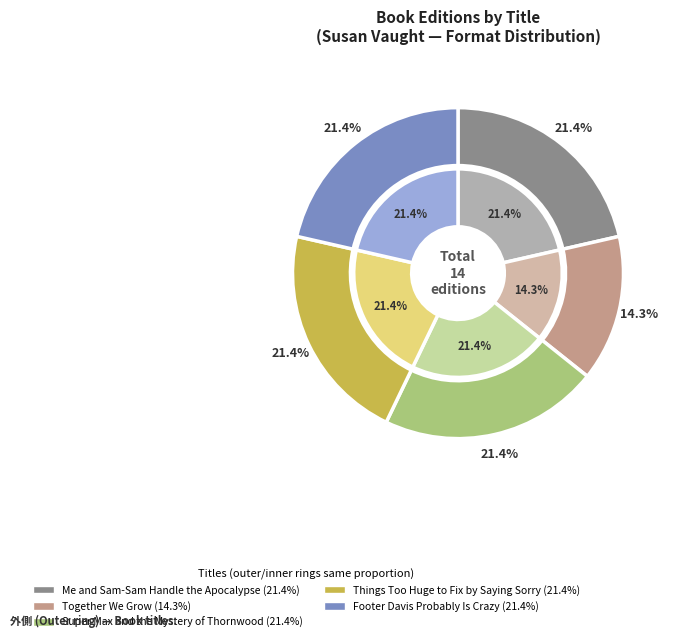

Which category has the biggest portion of the pie?

Me and Sam-Sam Handle the Apocalypse